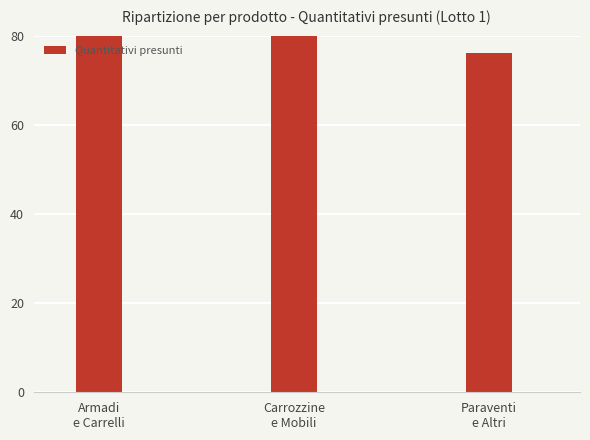

What is the greatest value displayed?

241